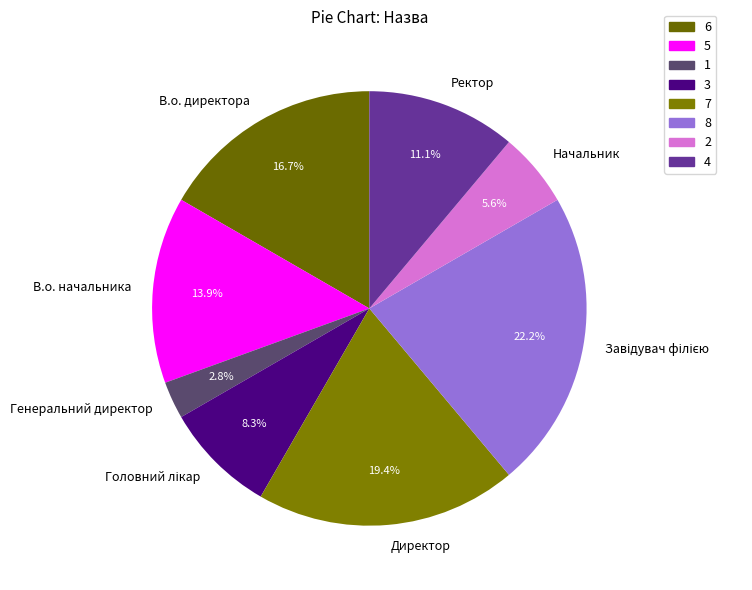

What portion of the pie excludes В.о. начальника?

86.1%